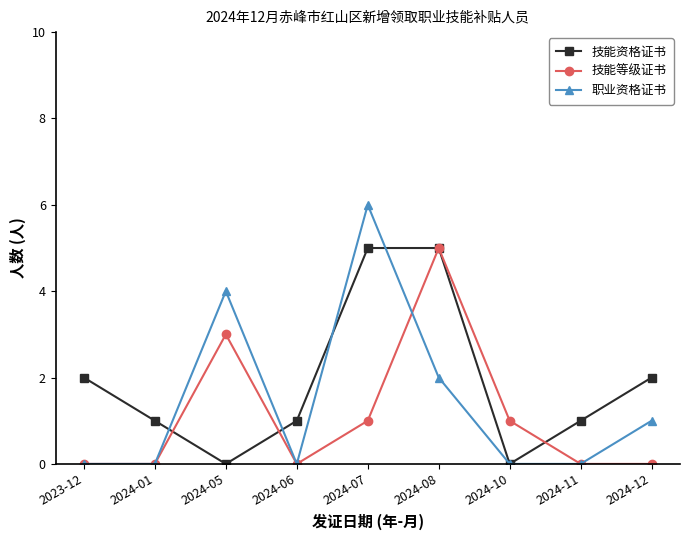

True or false: 技能等级证书 has more than 0 points higher than both neighbors.

True